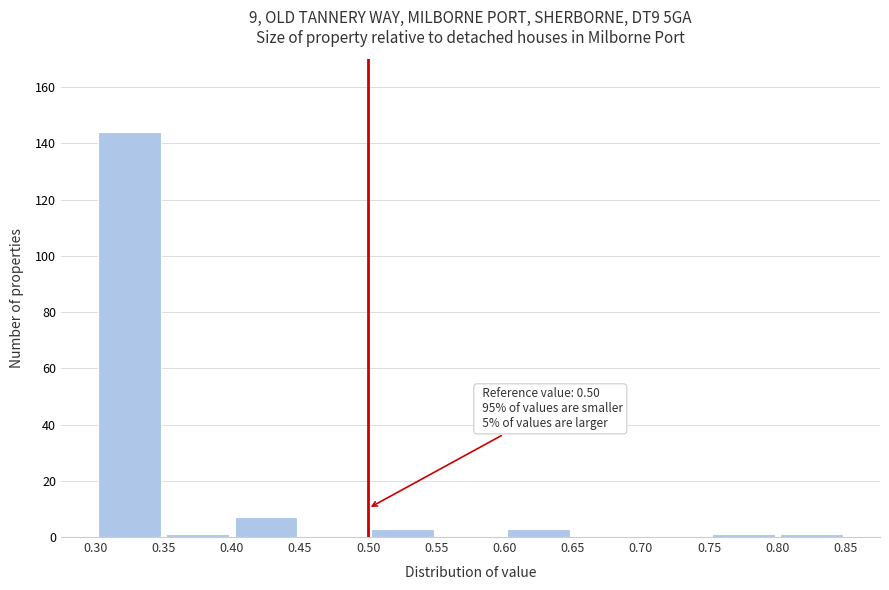

Which range on the x-axis has the tallest bar?

0.30 to 0.35